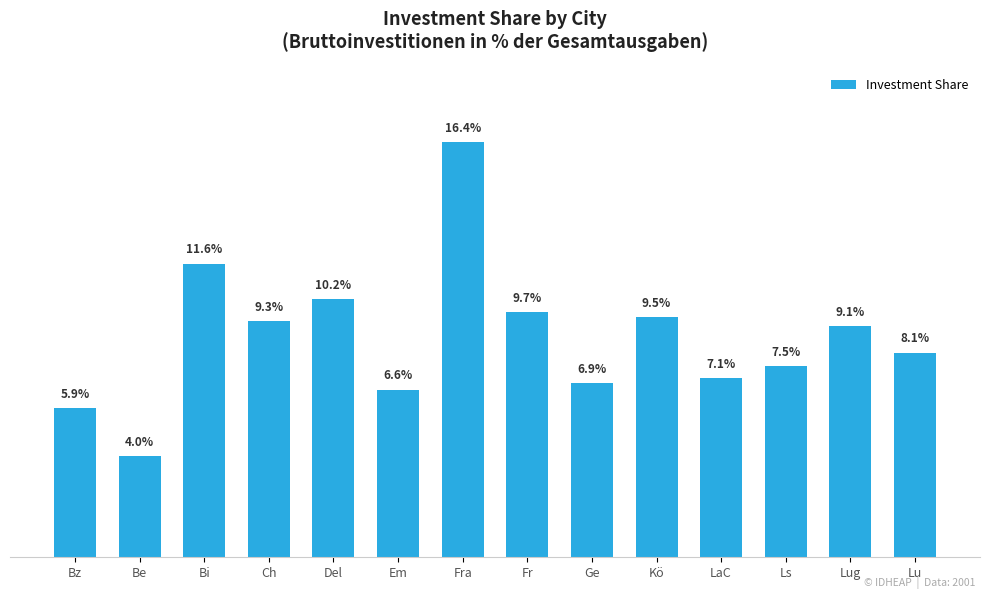

At which category does the chart reach its peak across all series?

Fra